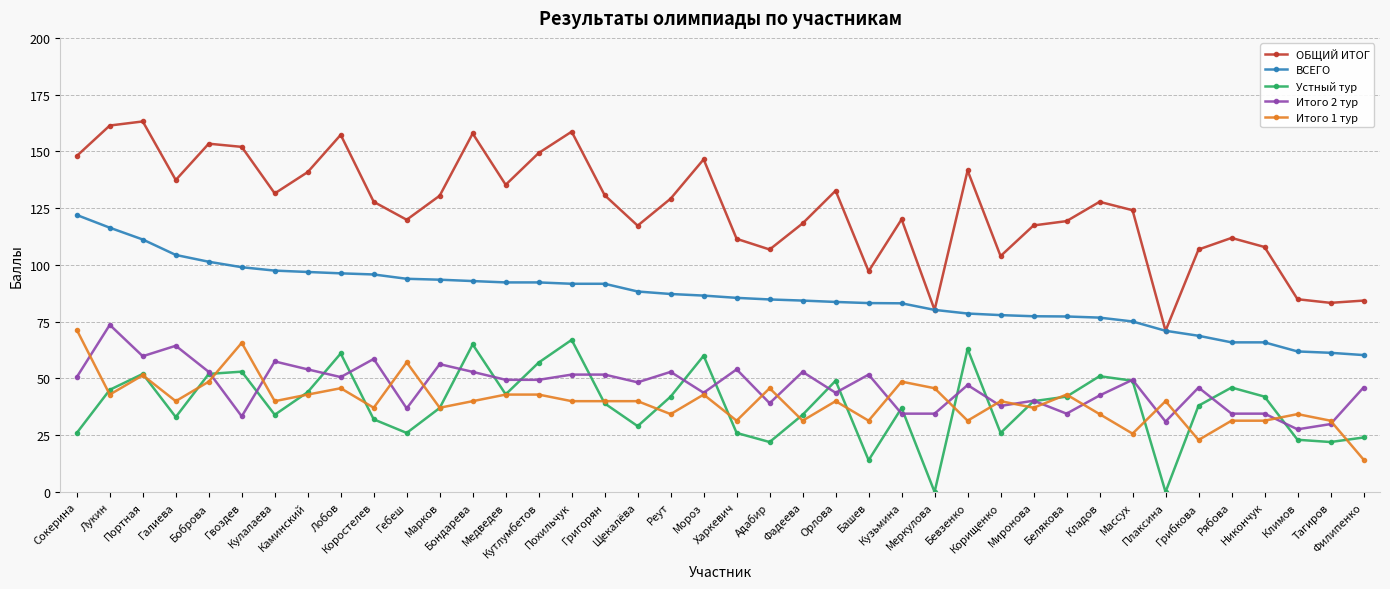

What is the greatest value displayed?

163.2